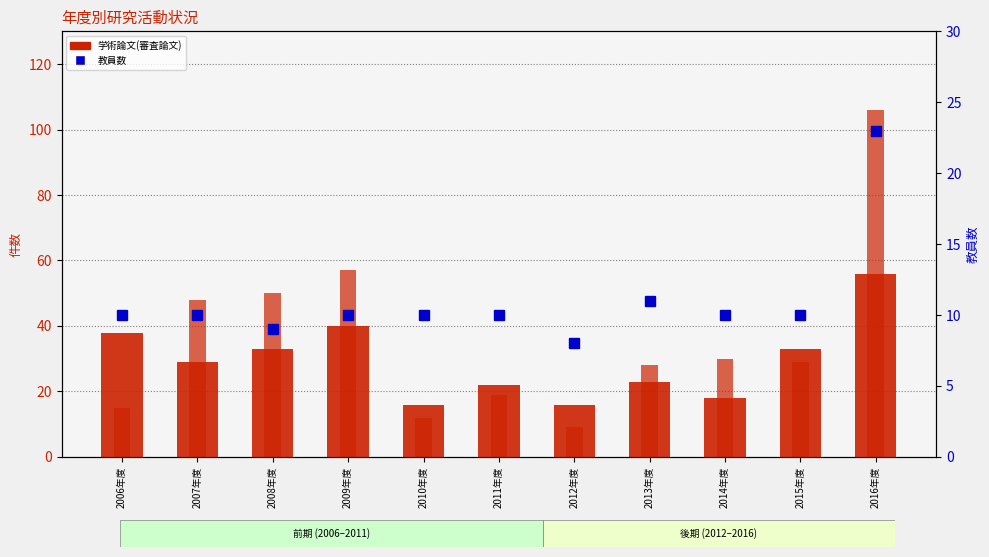

Is it true that 国内講演発表 equals 8 at 2013年度?

False